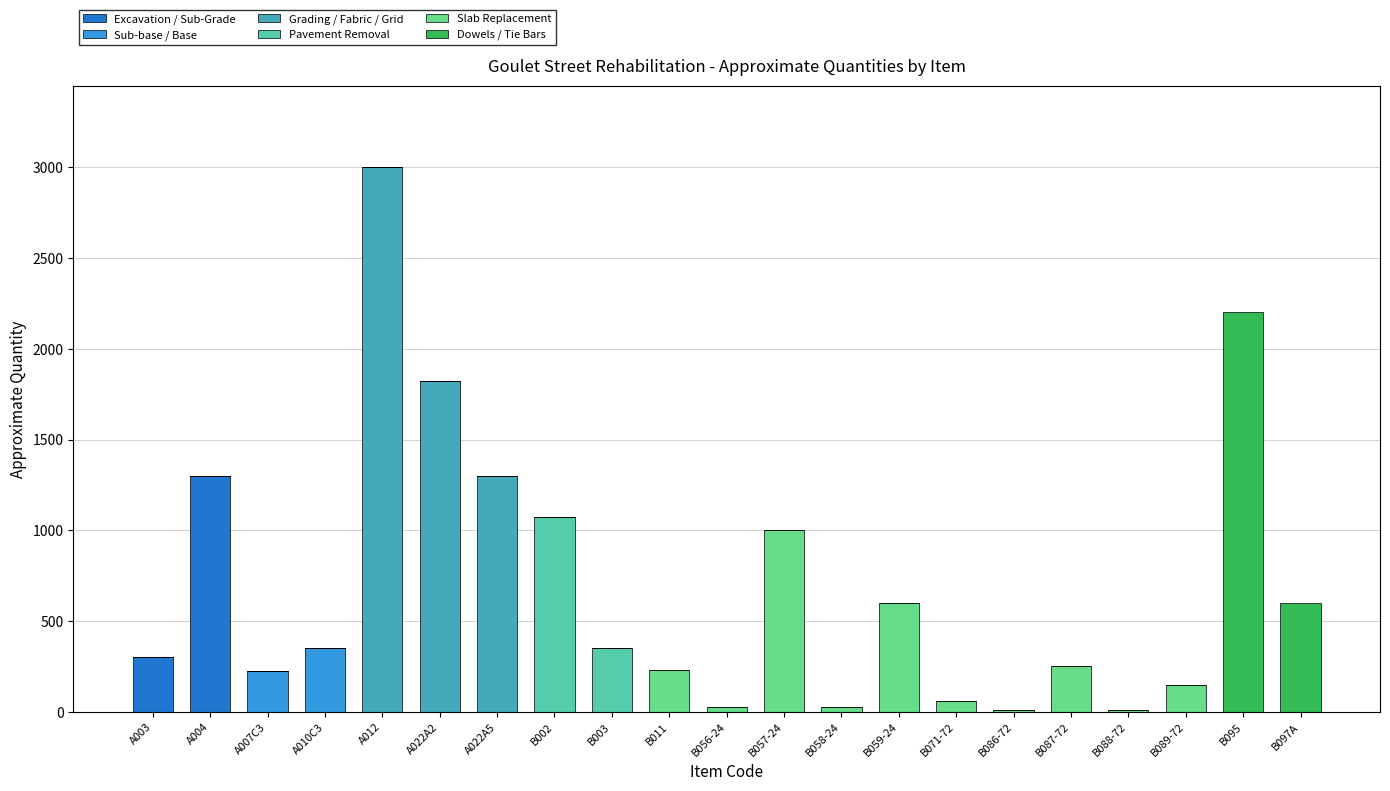

At which category is the sum across all series the highest?

A012